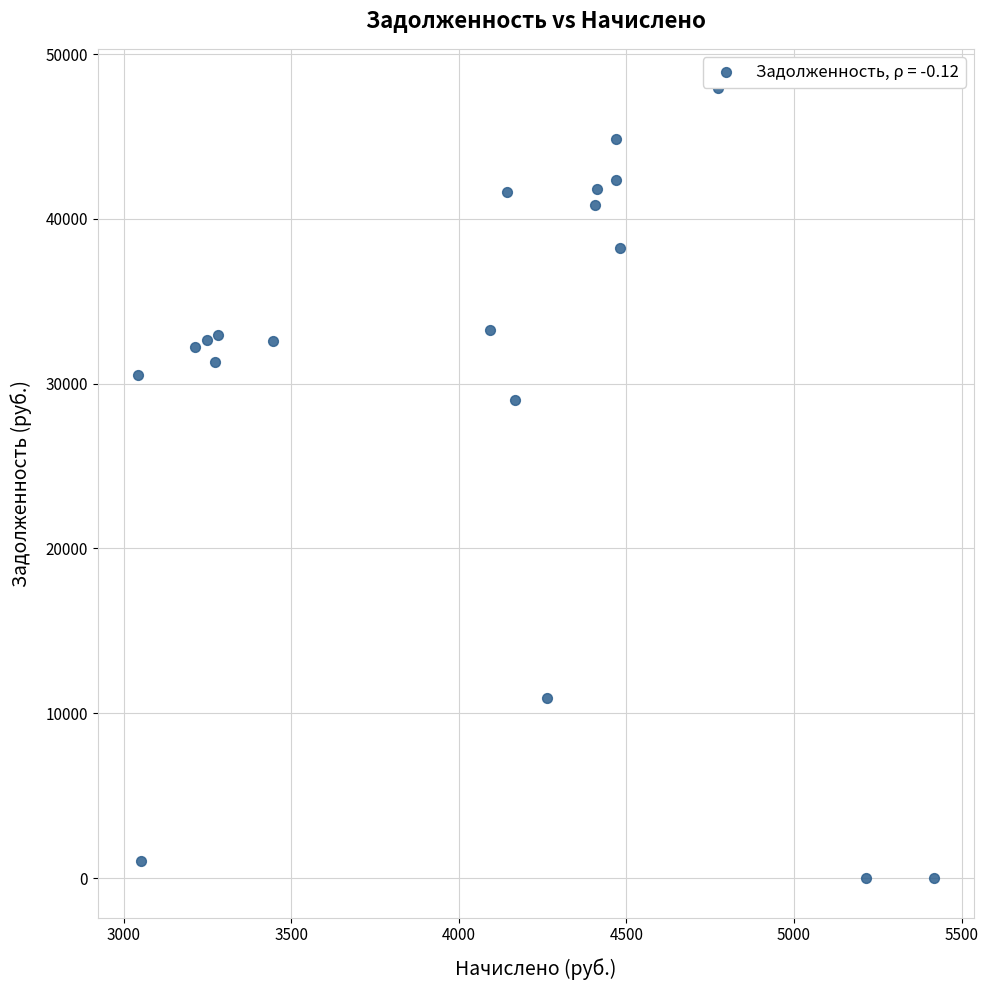

What is the range of Y values (max minus min)?

47921.6